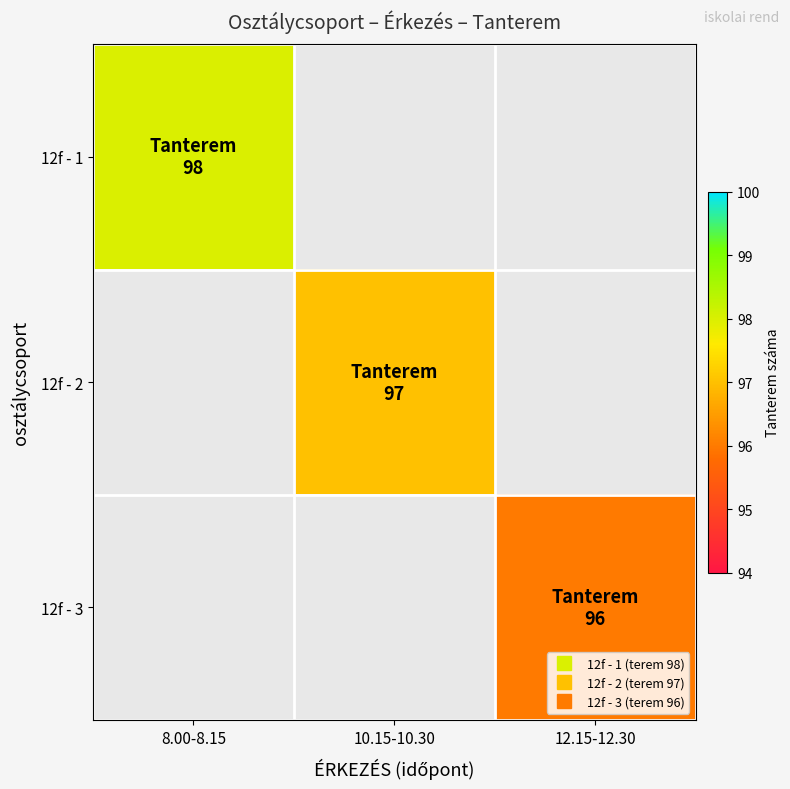

The value of 12f - 2 at 10.15-10.30 is 169.3. True or false?

False